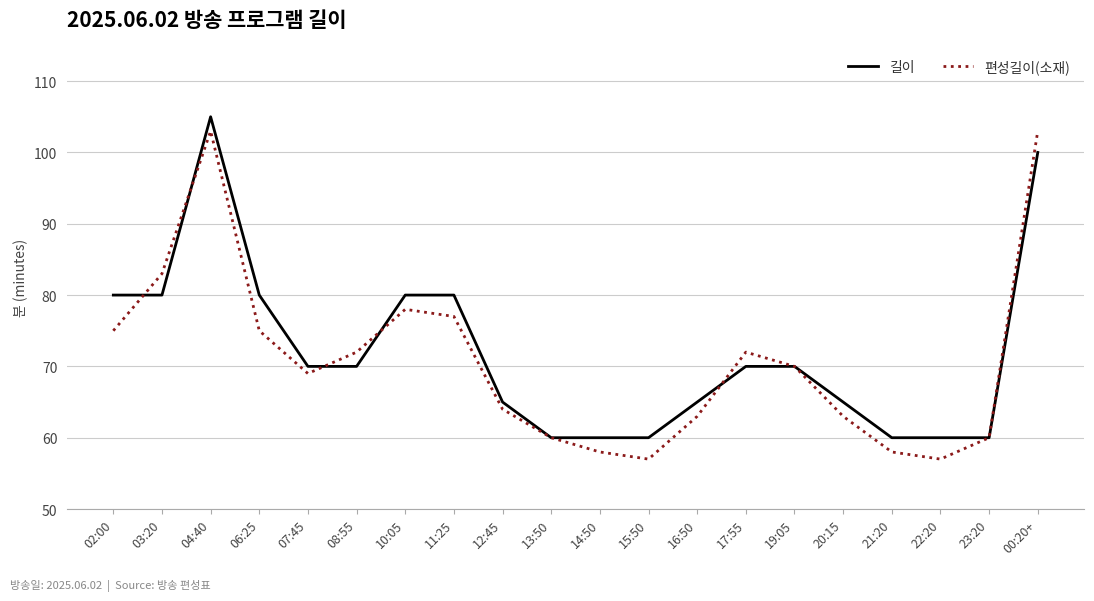

True or false: 편성길이(소재) has more than 2 interior local peaks.

True